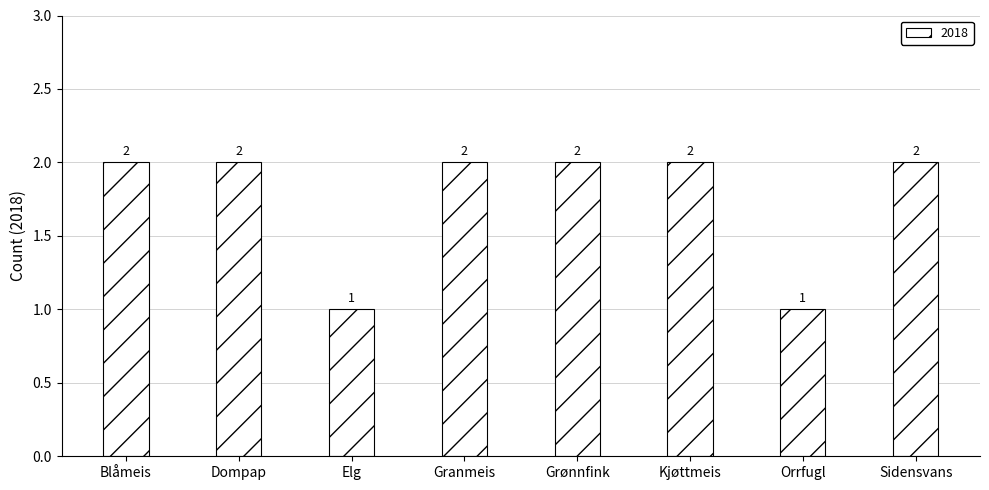

What is the average value?

2